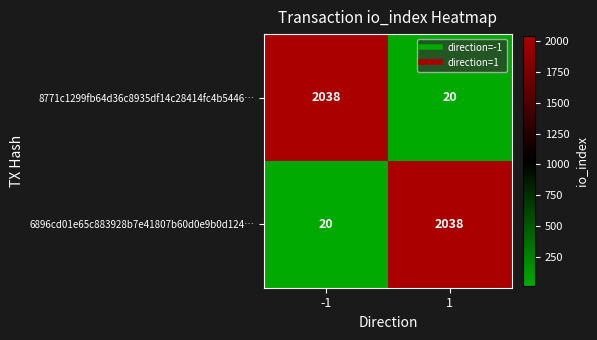

What is the difference between the highest and lowest values at -1?

2018